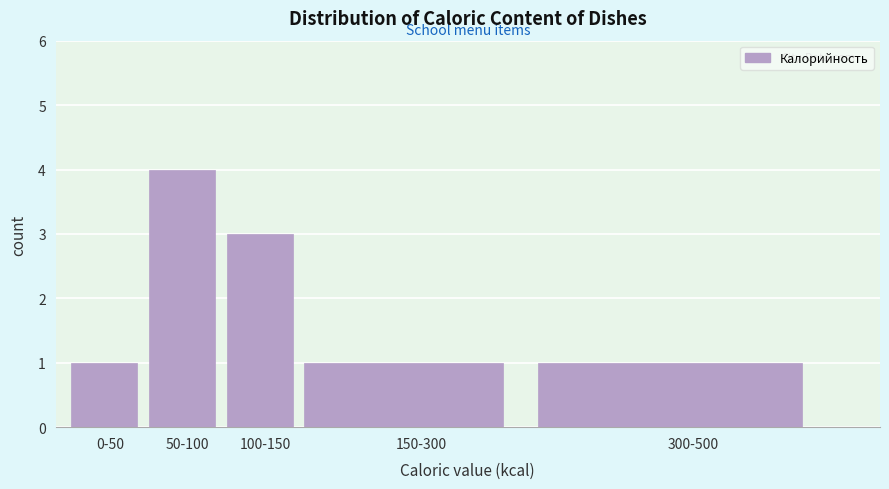

Reading left to right, what are all the values shown in this chart?

1	4	3	1	1